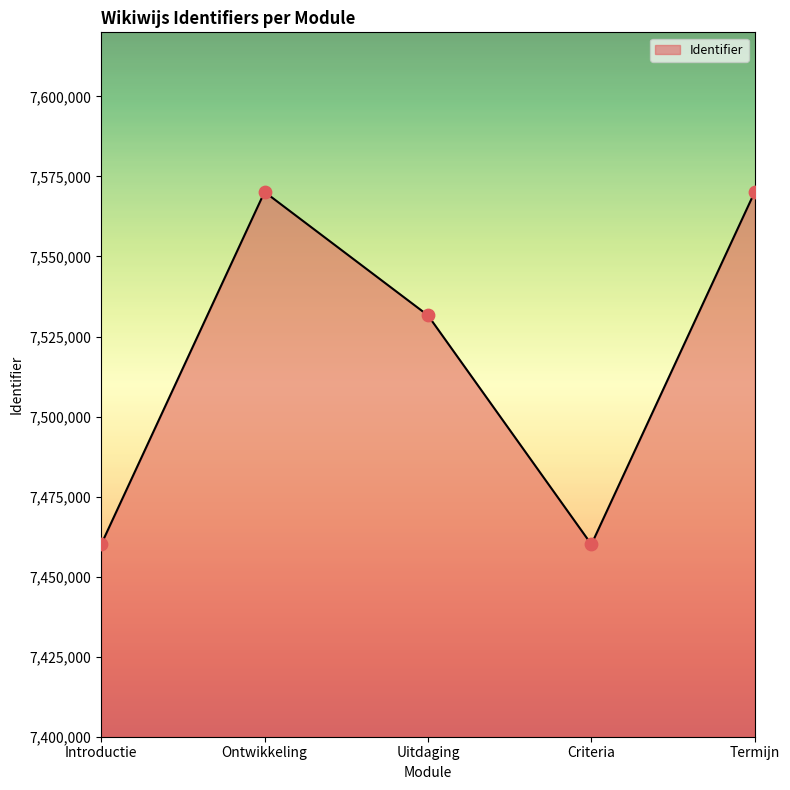

What is the change in value from Ontwikkeling to Criteria?

-110099